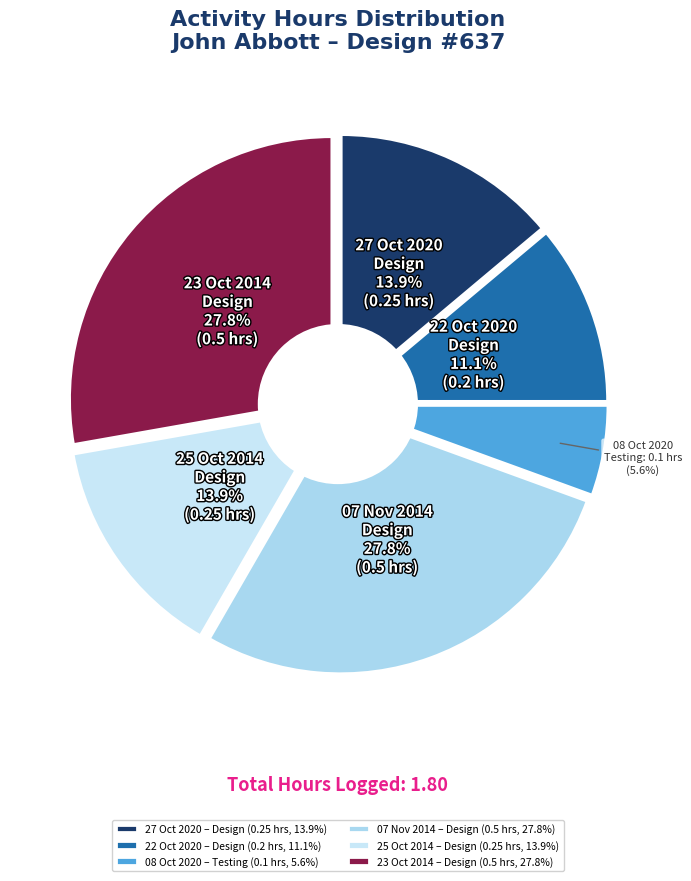

To the nearest percent, what percentage of the pie is 08 Oct 2020?

6%